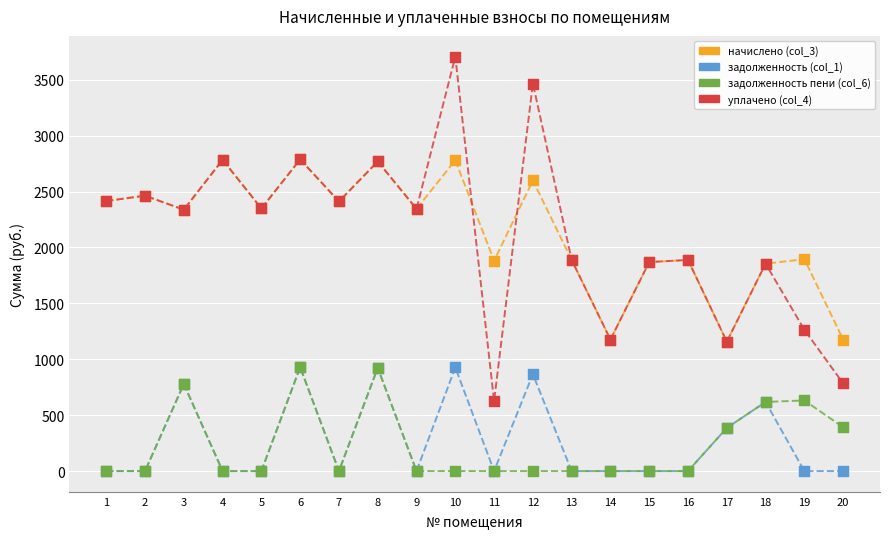

At how many categories does at least one series exceed 1543?

17